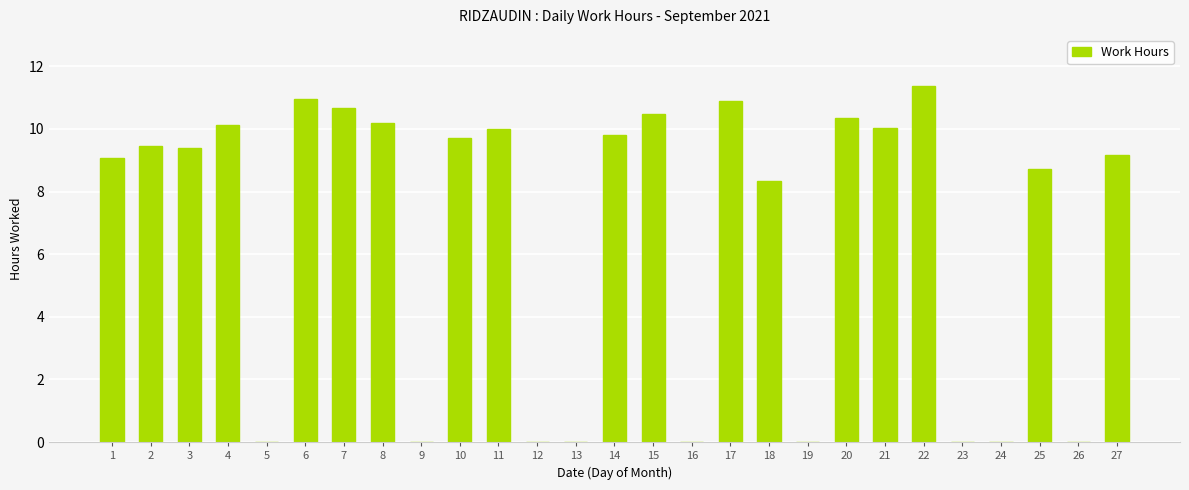

Is it true that the value at 6 is 10.9?

True